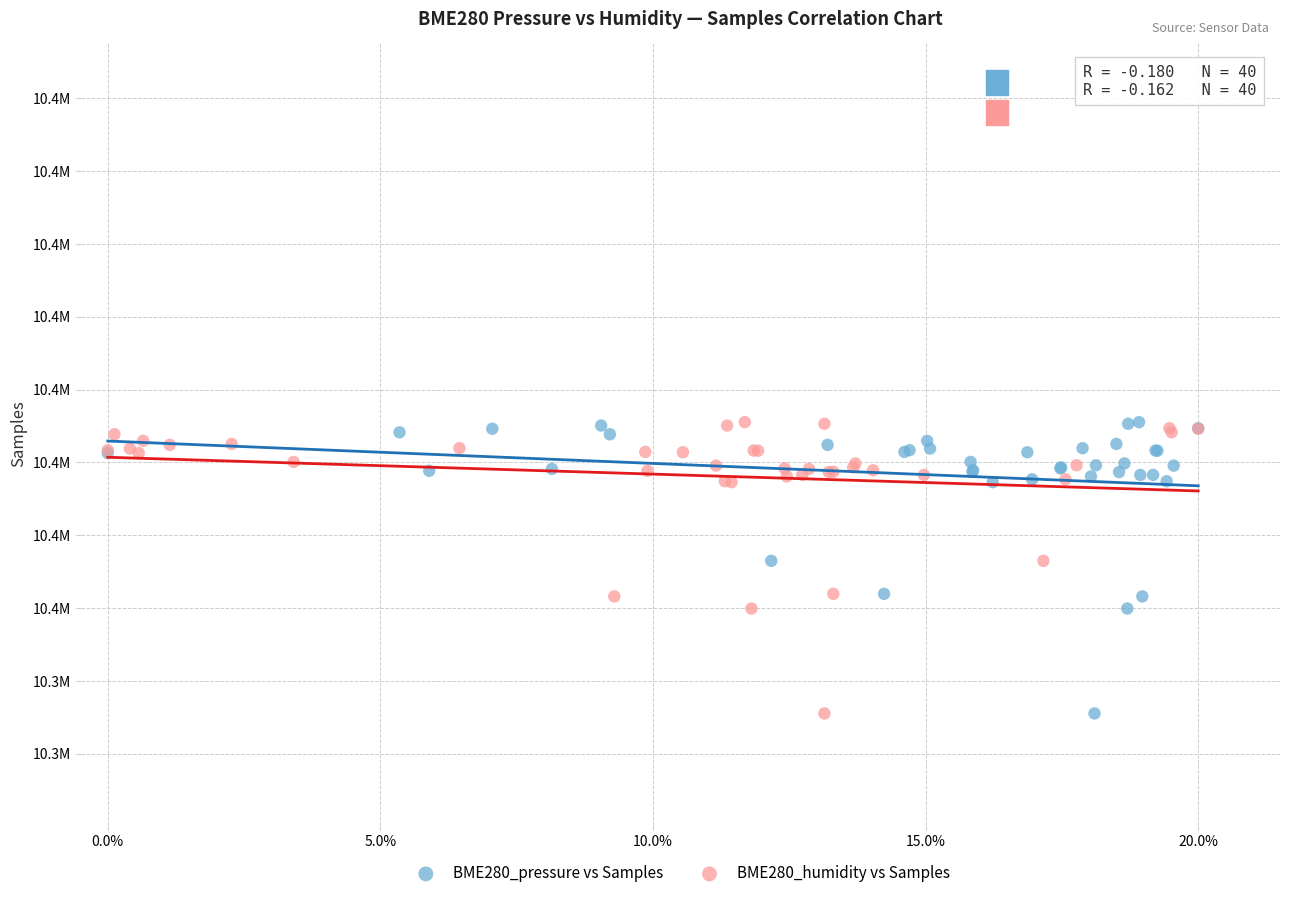

What are all the series names shown in the legend?

BME280_pressure vs Samples, BME280_humidity vs Samples